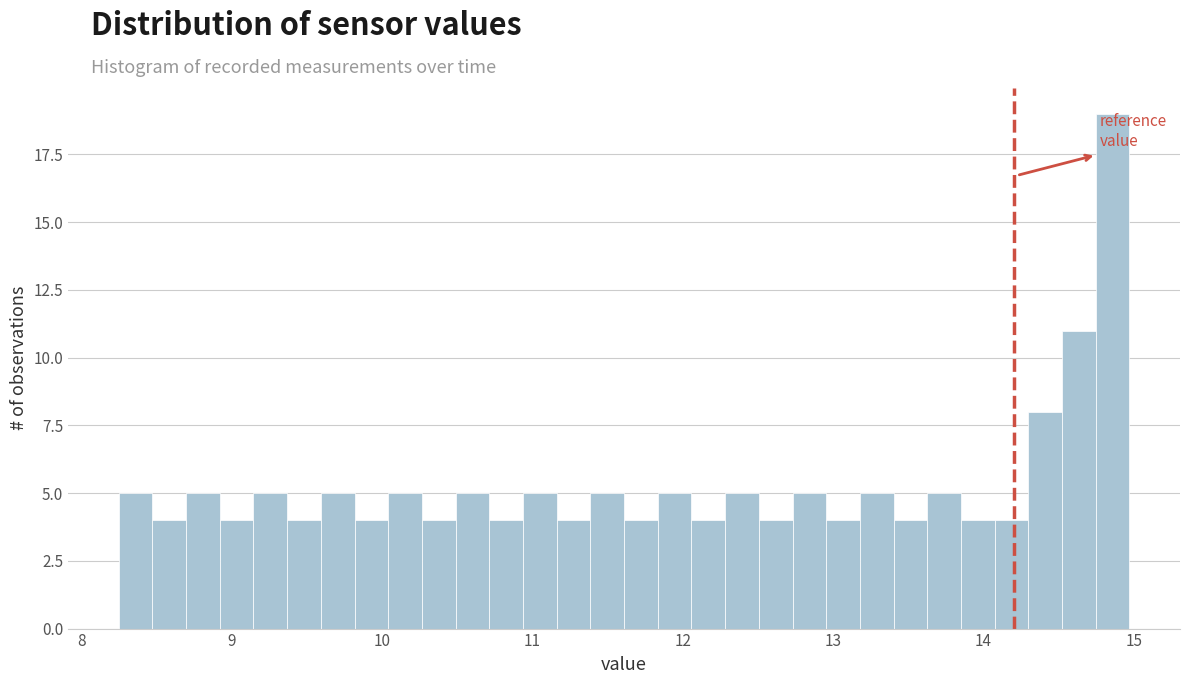

Around what value on the x-axis is the tallest bar? Give the approximate position of its centre, as read against the axis.

14.9